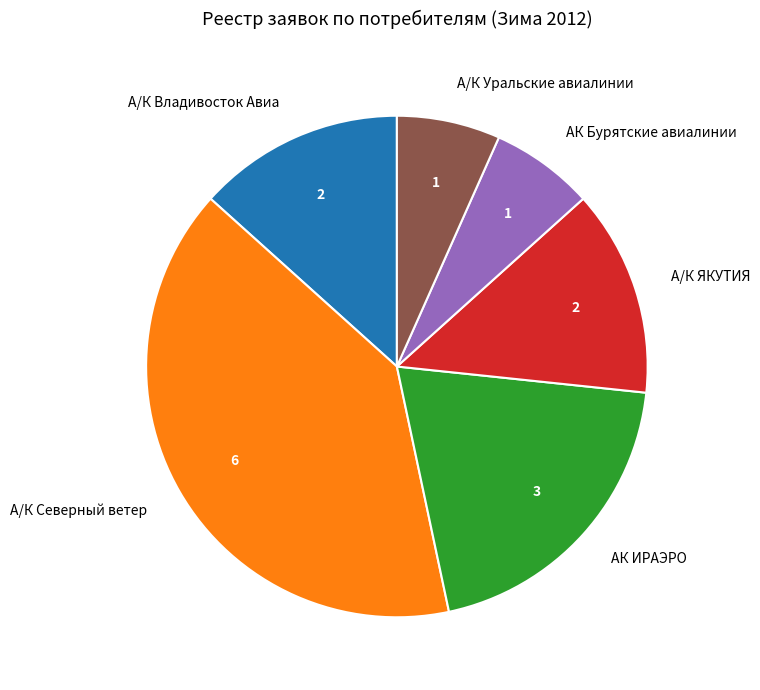

What is the ratio of the value at А/К ЯКУТИЯ to the value at А/К Владивосток Авиа?

1.0